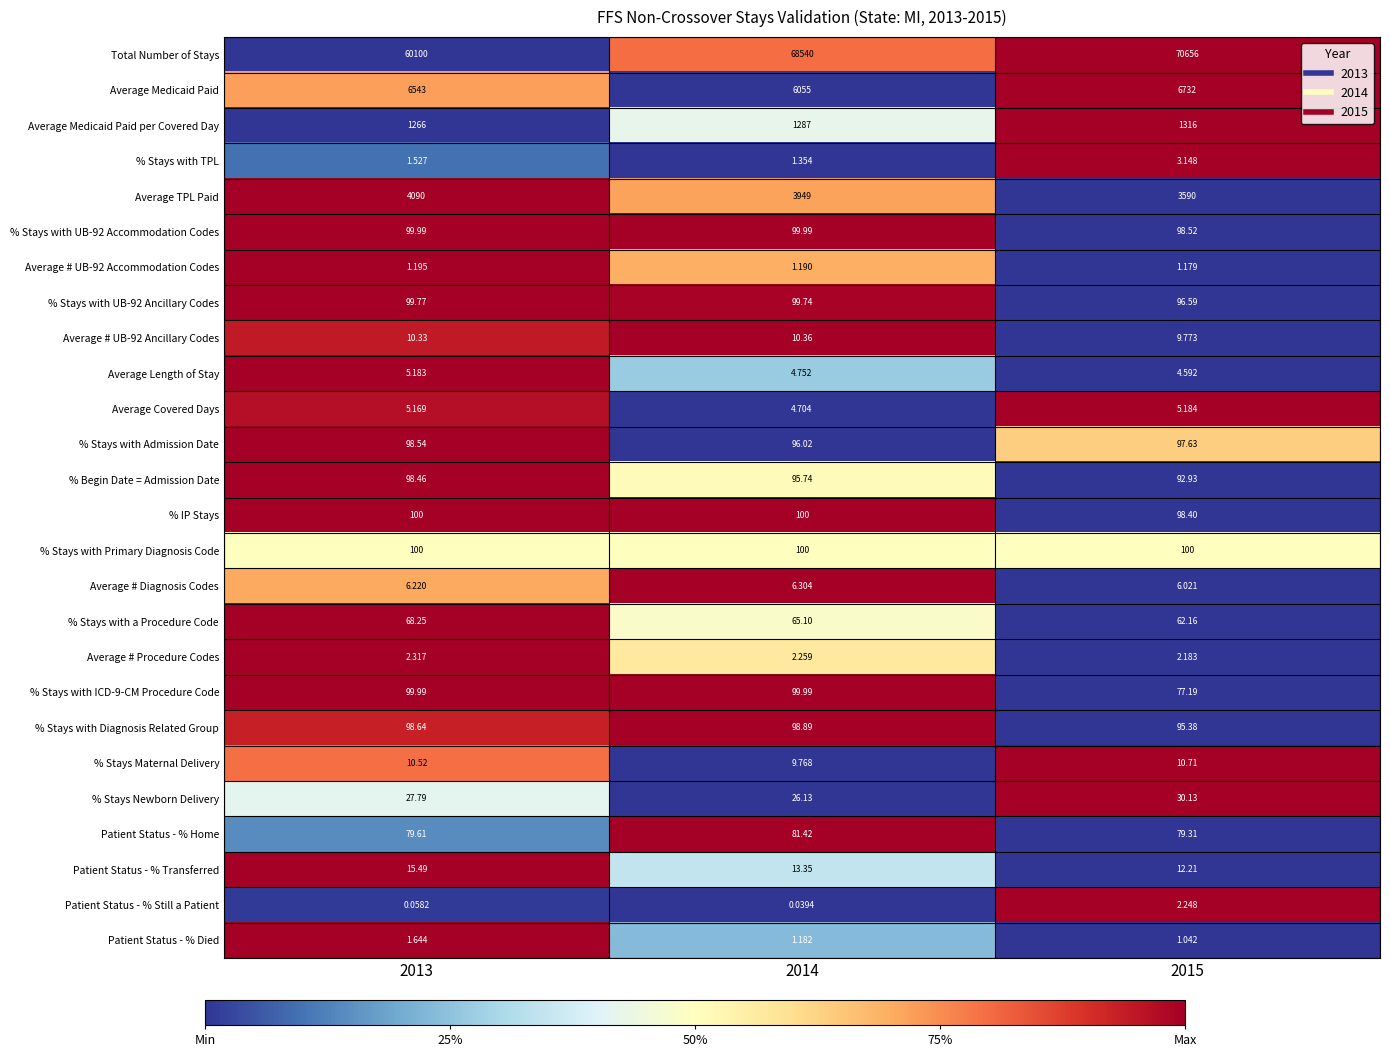

Which series changed the most between 2013 and 2014?

Total Number of Stays